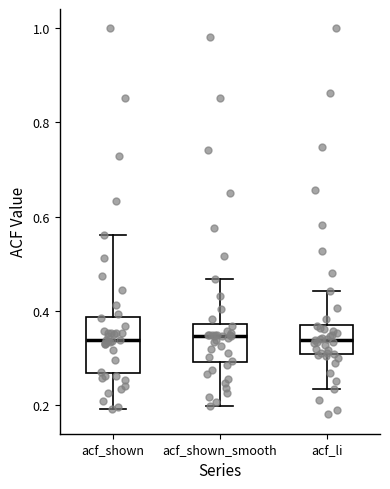

Which box is the tallest, from its lower edge to its upper edge?

acf_shown